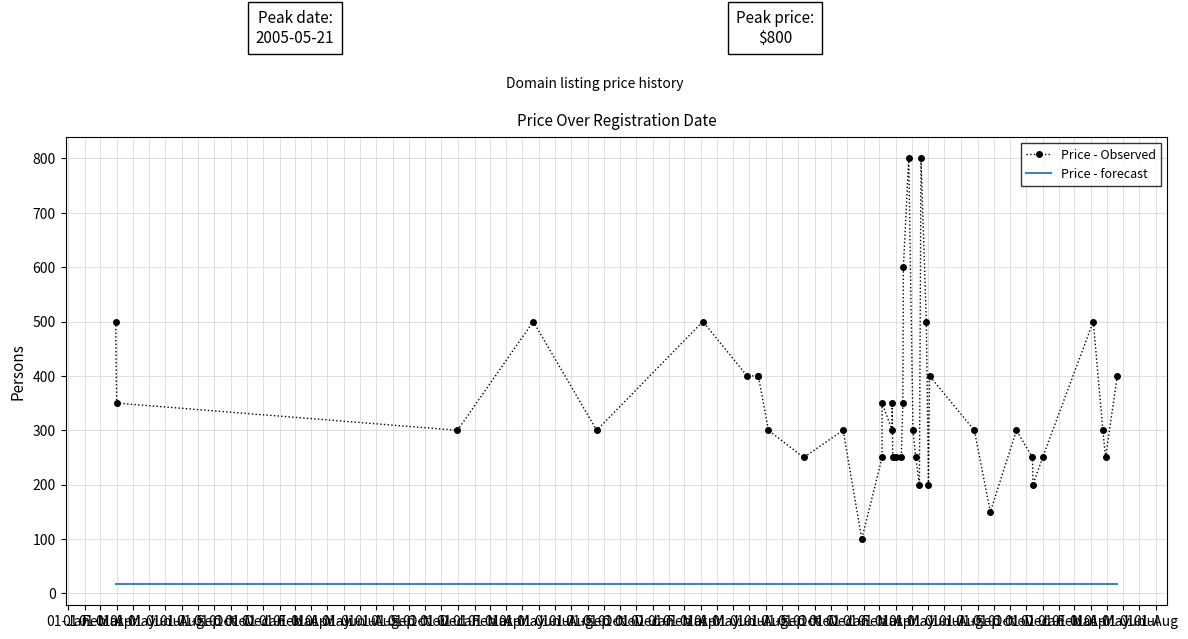

What is the difference between the second highest and minimum values?

700